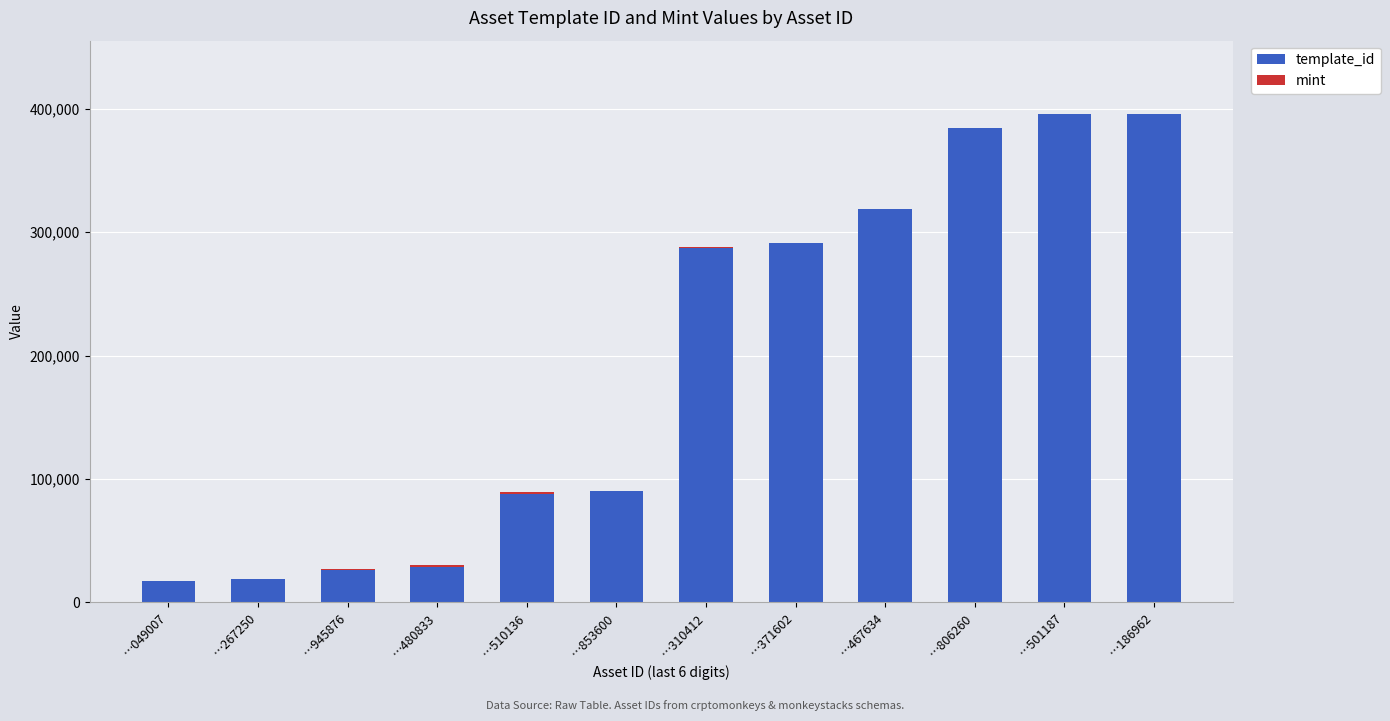

What is the highest value of the template_id series?

395574